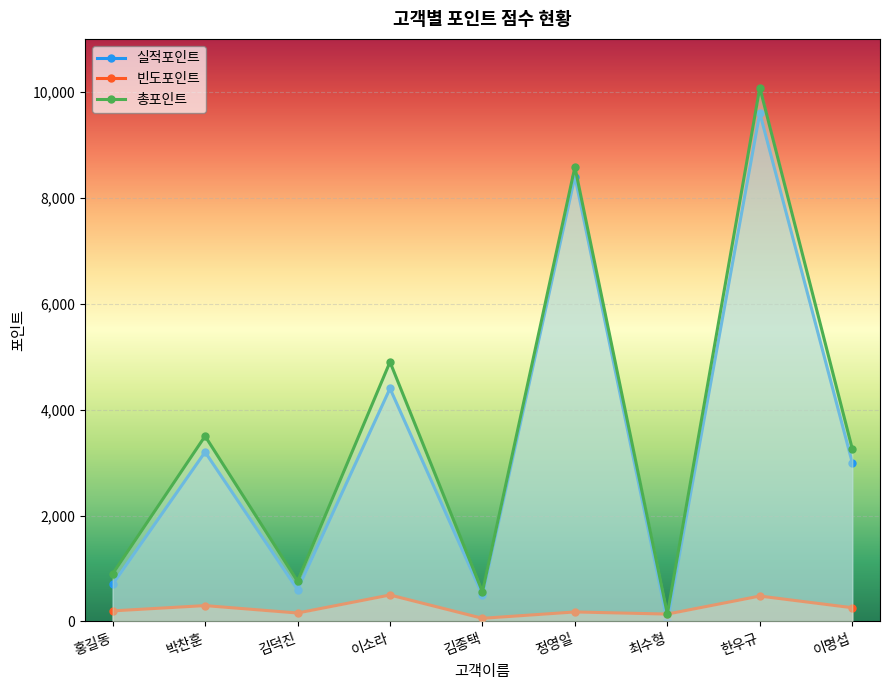

Between 김덕진 and 이명섭, which is larger?

이명섭